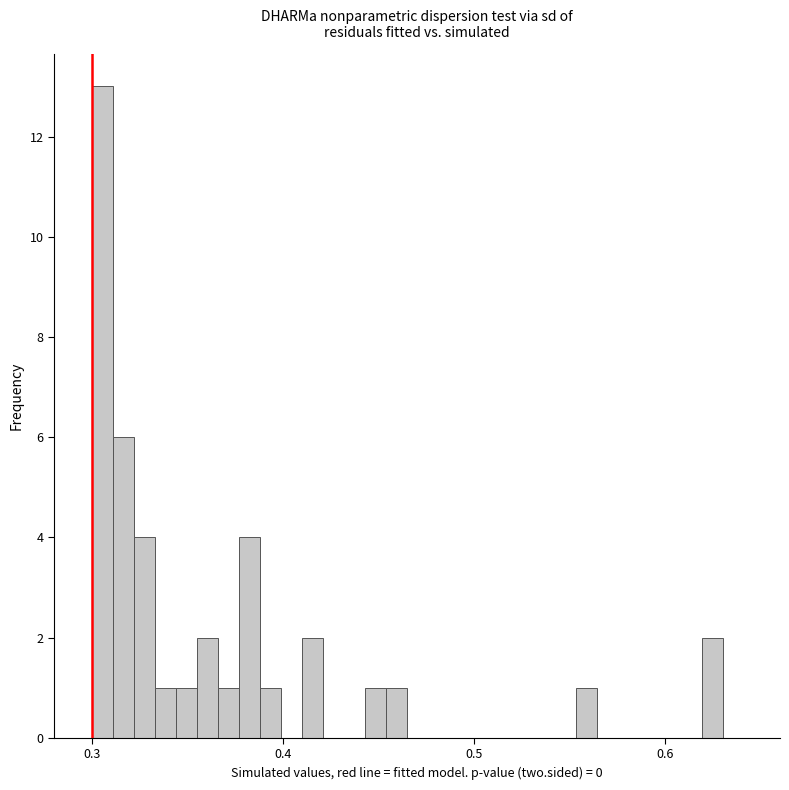

Around what value on the x-axis is the tallest bar? Give the approximate position of its centre, as read against the axis.

0.31